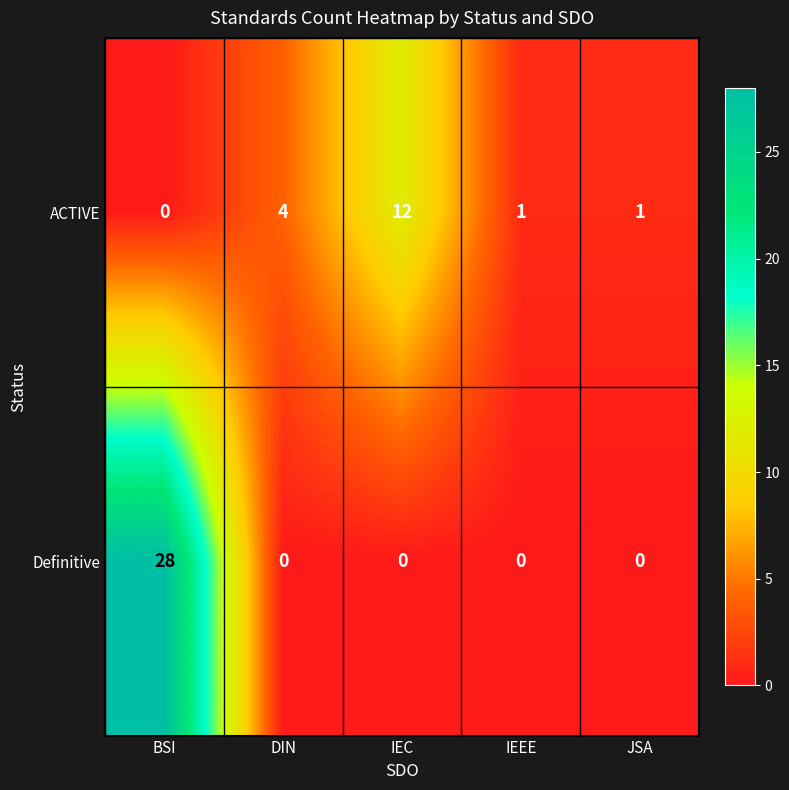

Which series has the largest range (max minus min)?

Definitive